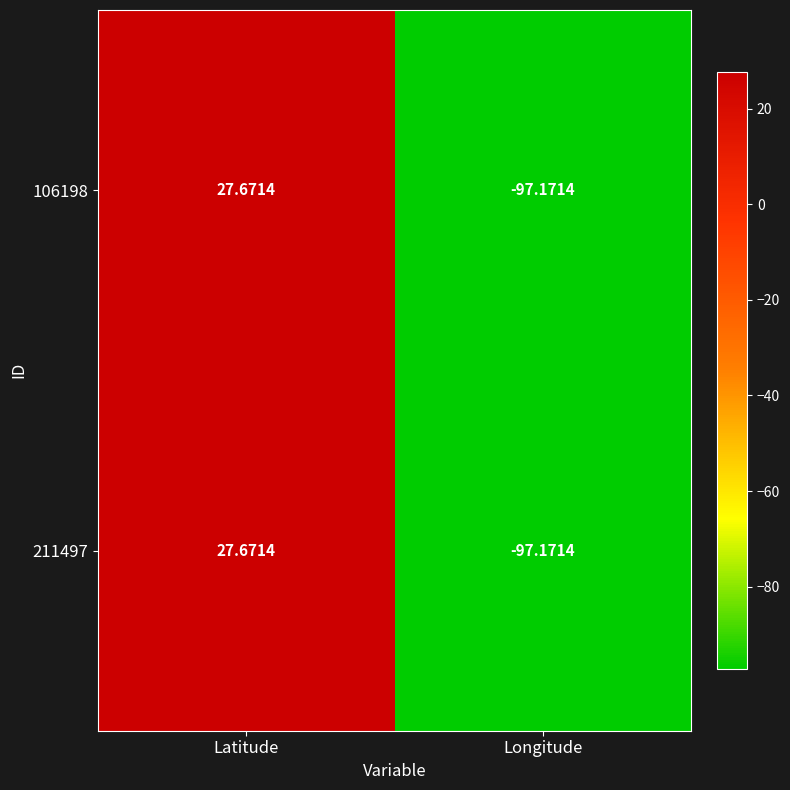

List the labels in order of 211497 value, smallest first.

Longitude, Latitude